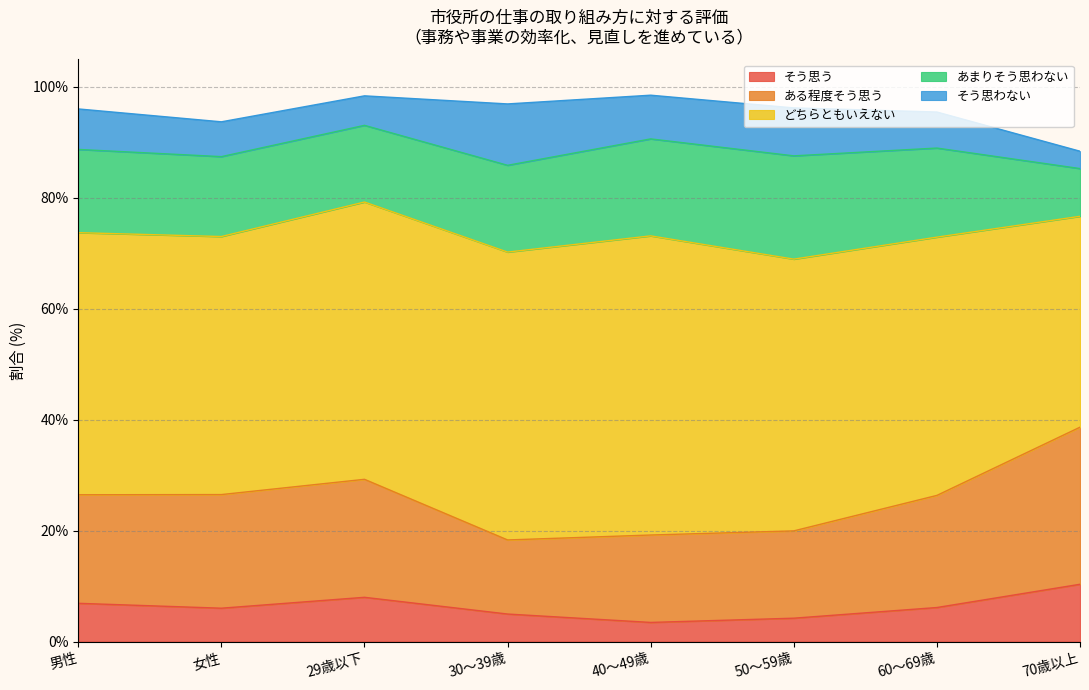

What is the minimum value for ある程度そう思う?

13.4